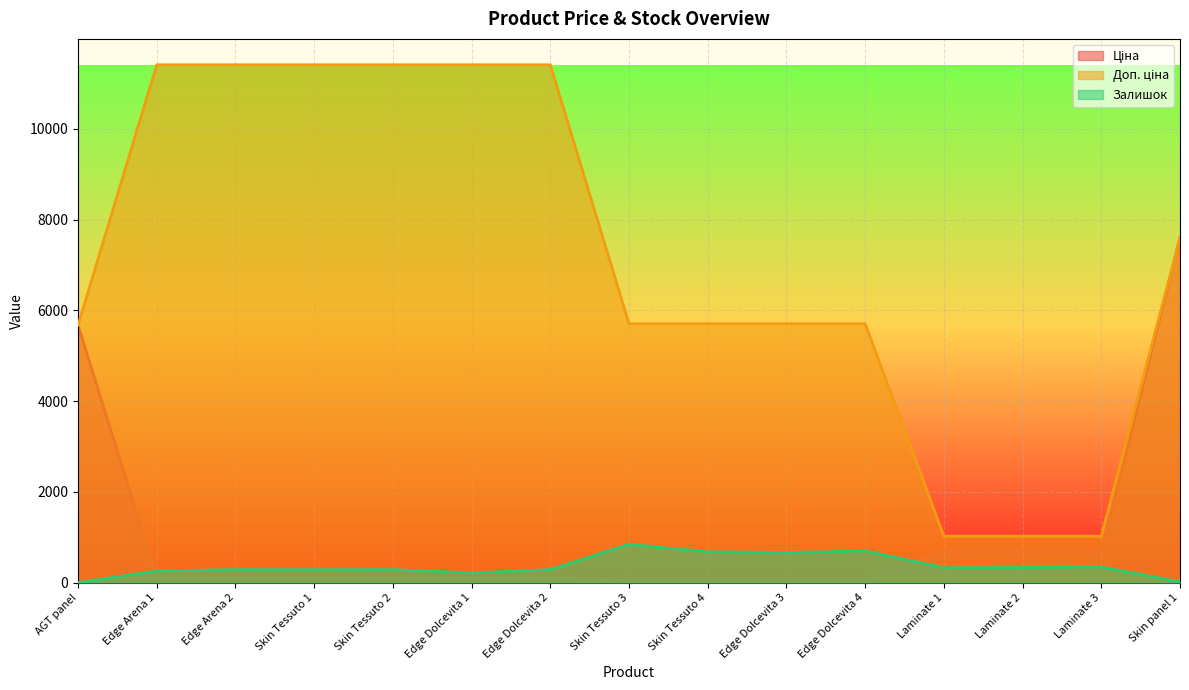

Does the chart display data point markers on the line(s)?

No